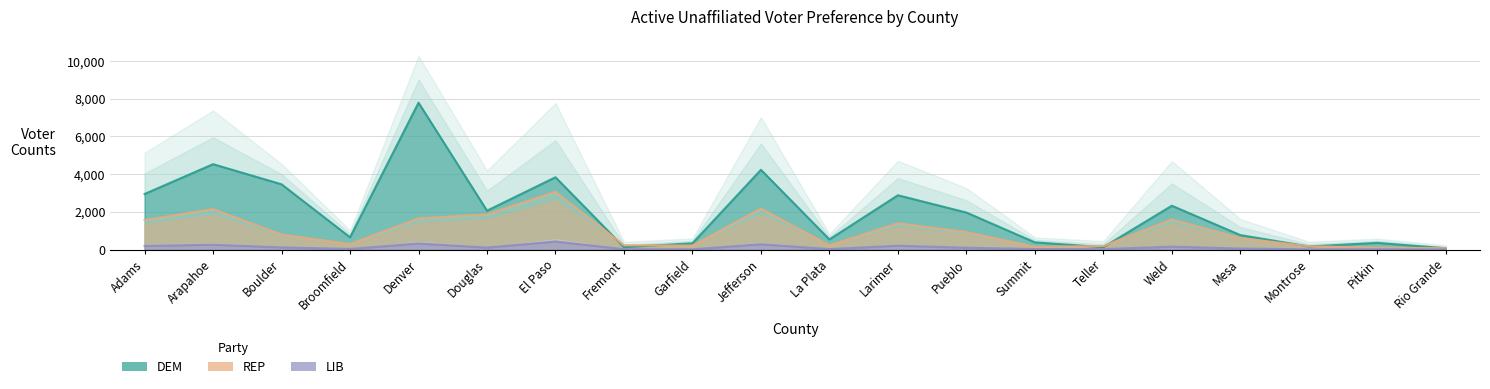

List the series in order of their overall mean, lowest first.

LIB, REP, DEM